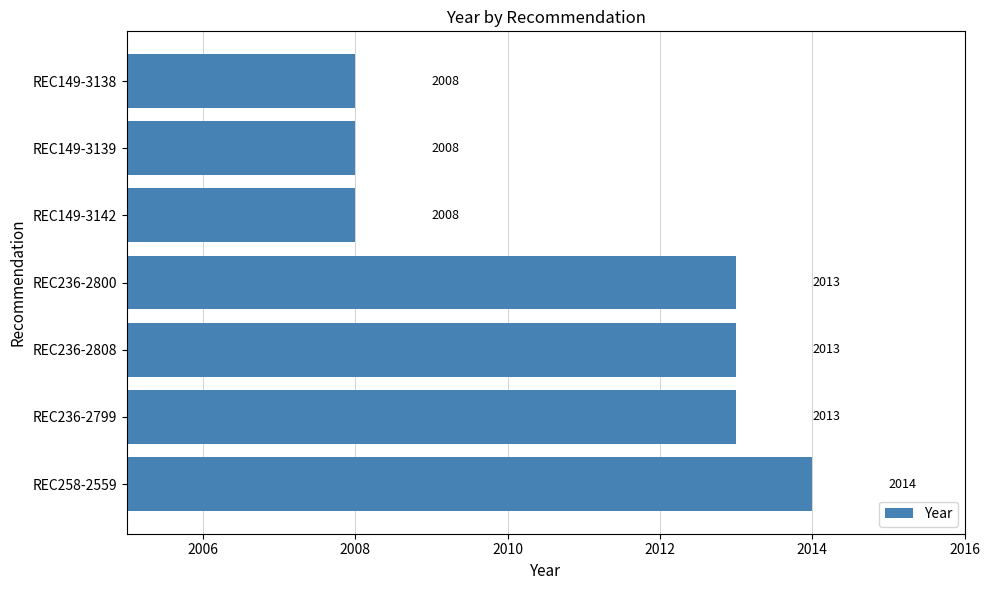

What is the sum of the values at REC236-2799 and REC149-3138?

4021